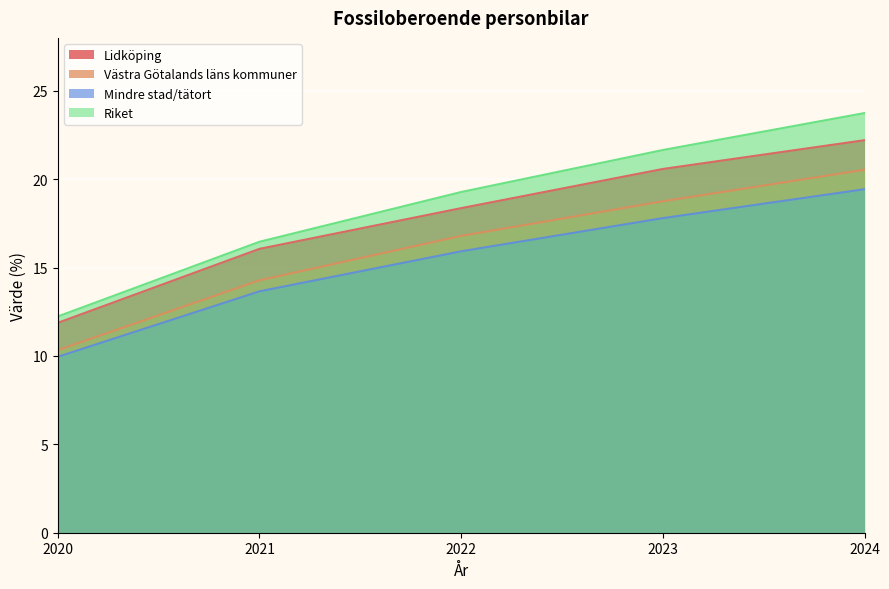

What is the difference between the second highest and minimum values in the Mindre stad/tätort series?

7.8